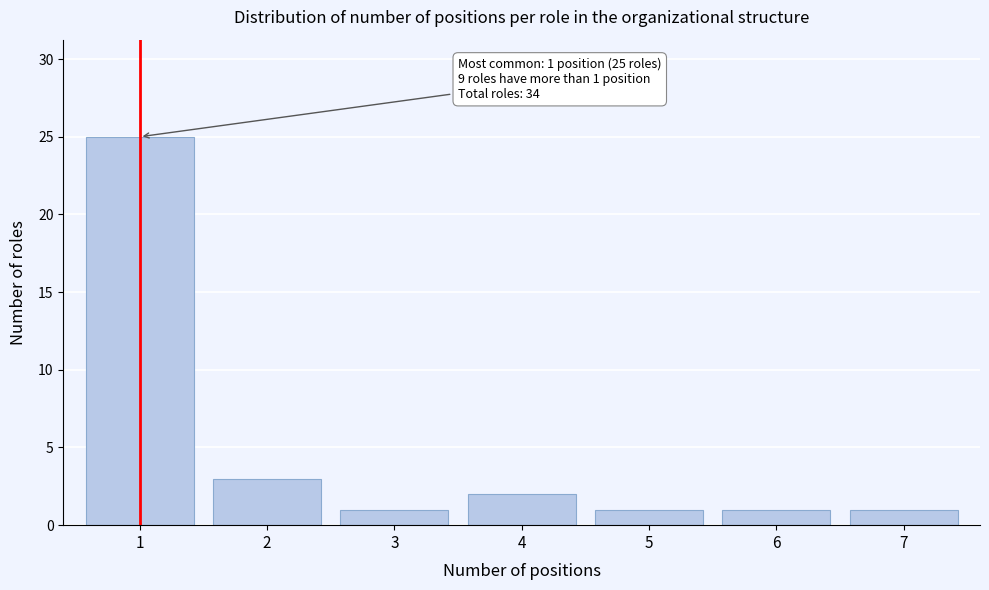

Reading right to left, extract all data points from this chart.

7=1	6=1	5=1	4=2	3=1	2=3	1=25